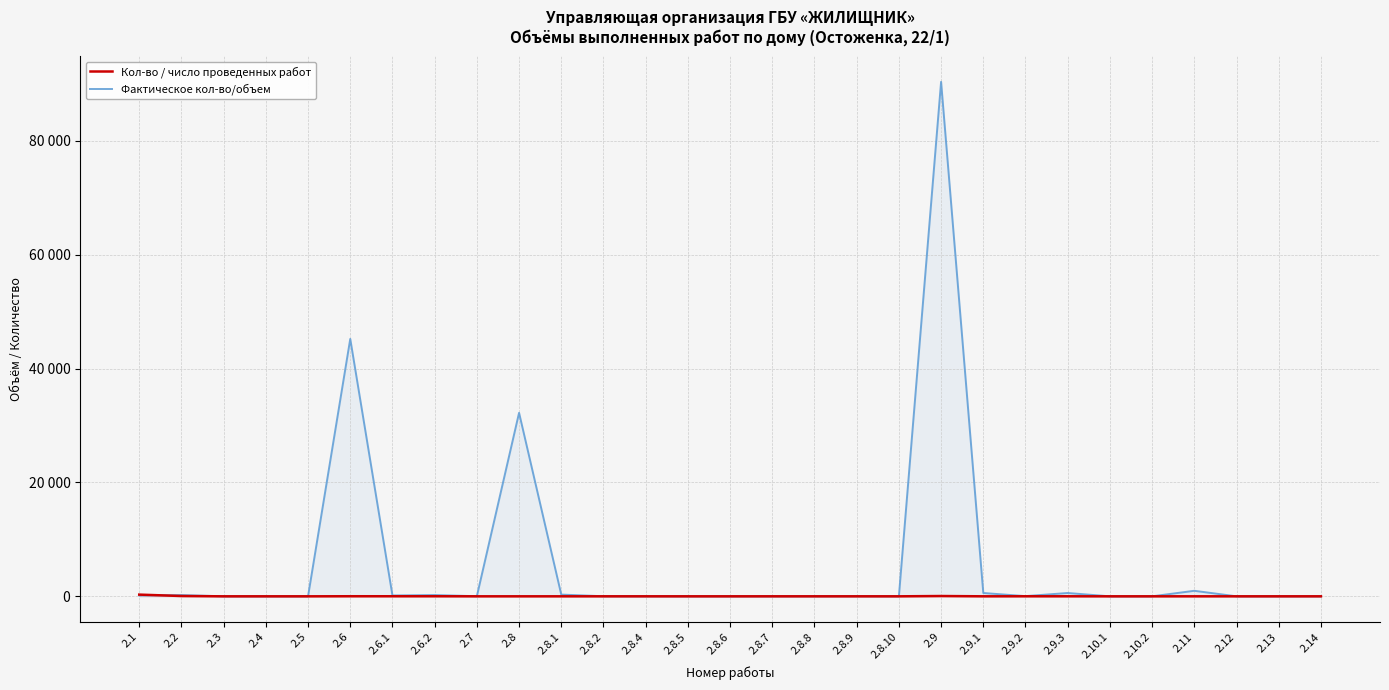

Is the value of Фактическое кол-во/объем at 2.11 greater than the value of Кол-во / число проведенных работ at 2.9.1?

Yes